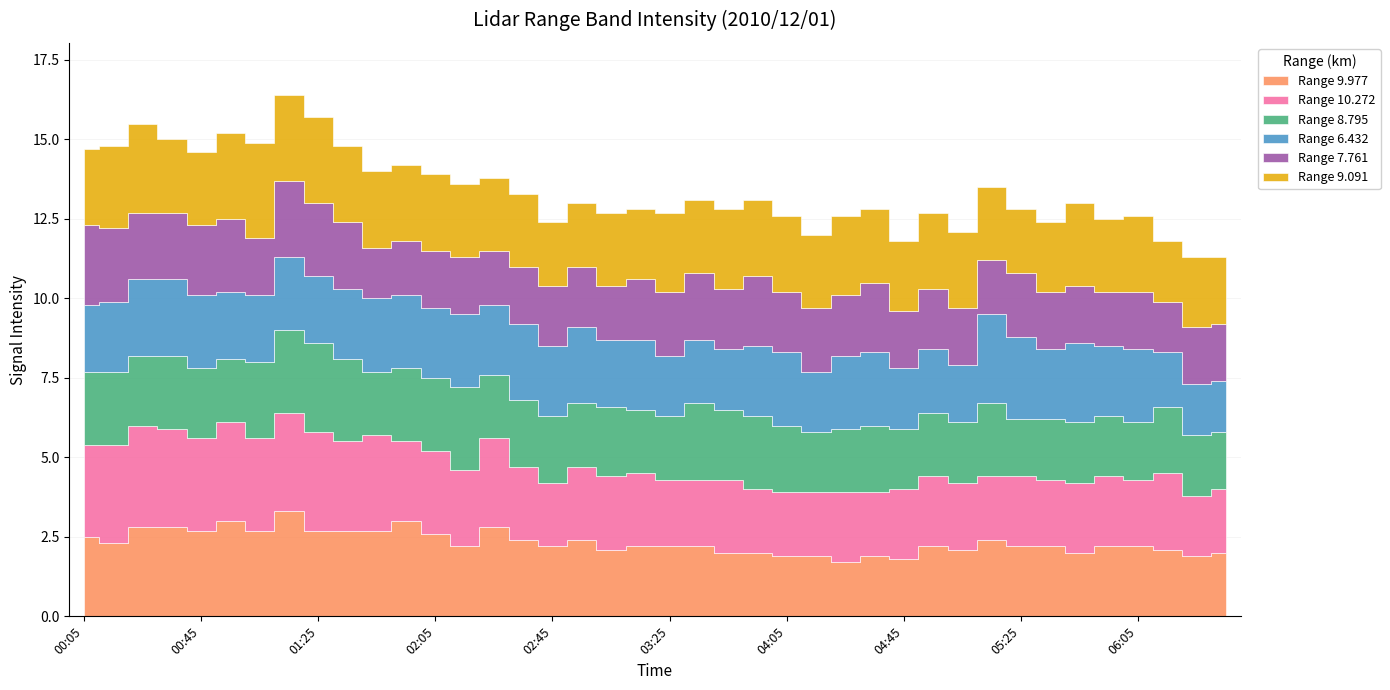

Is the value of 8.795 at 04:45 greater than the value of 9.977 at 01:35?

No